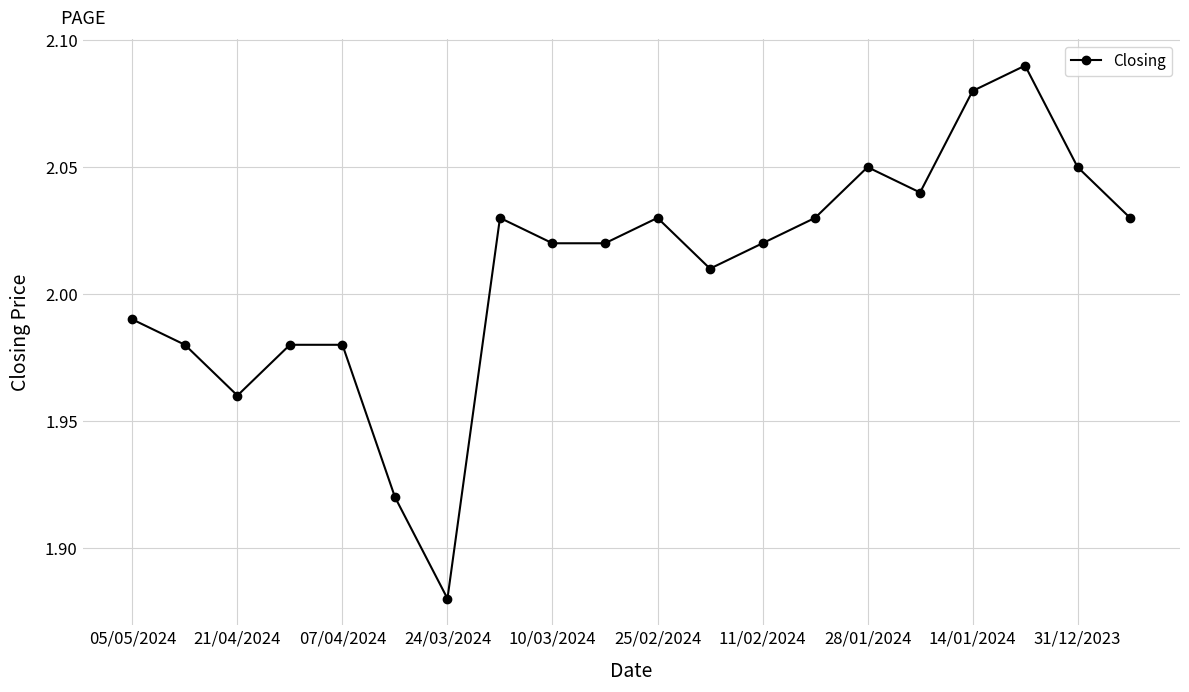

What is the sum of all values?

40.2